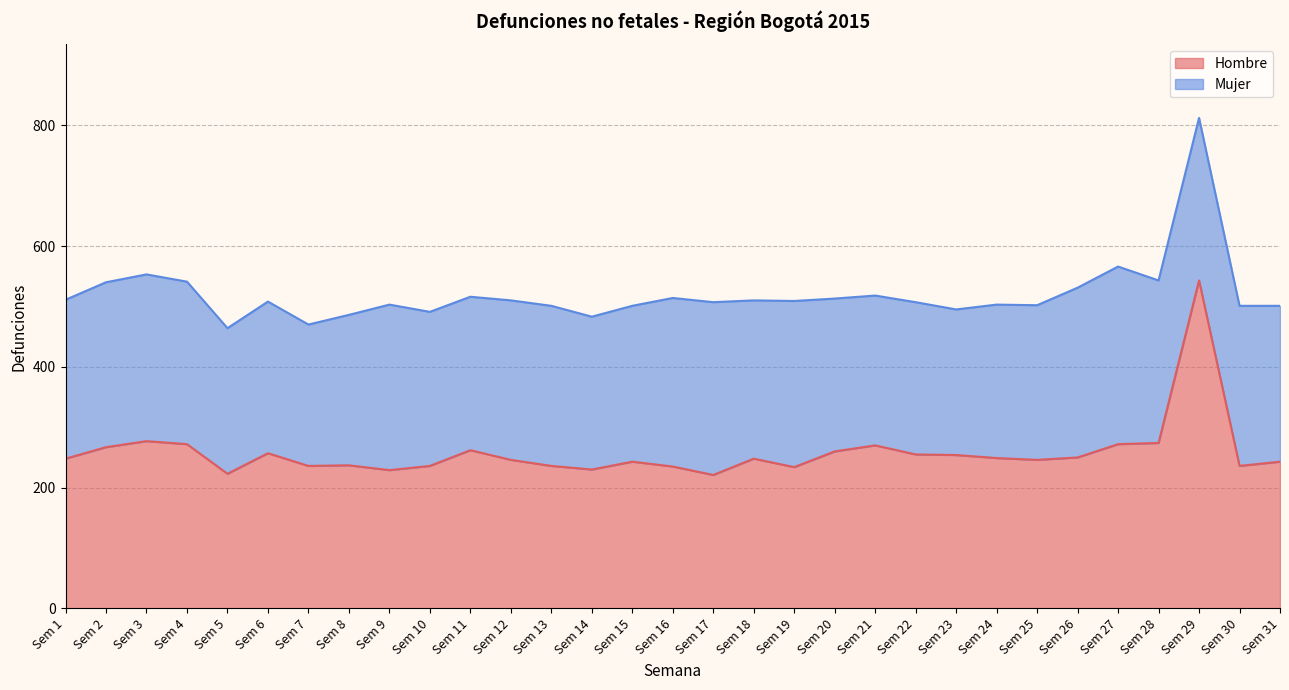

What is the ratio of the value at Sem 9 to the value at Sem 28?

0.8